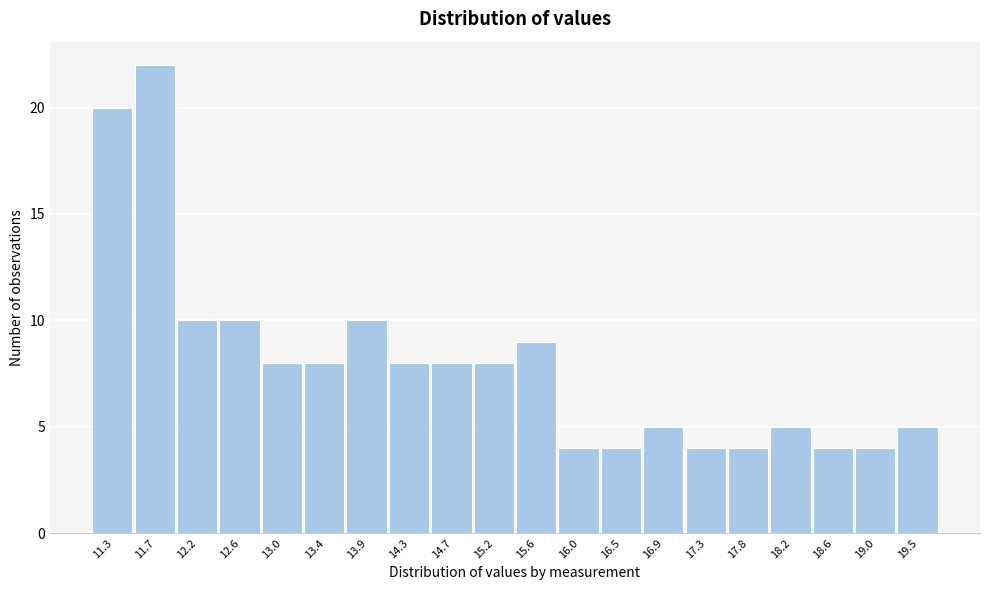

Reading right to left, list all the values displayed in this chart.

5	4	4	5	4	4	5	4	4	9	8	8	8	10	8	8	10	10	22	20